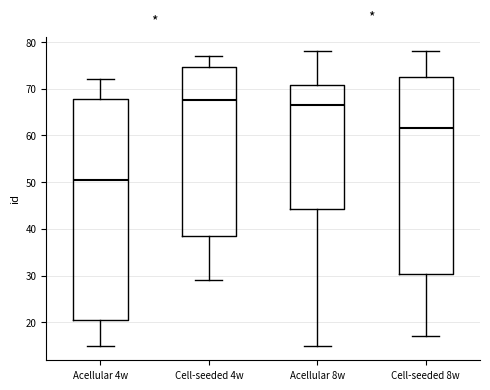

Reading left to right, transcribe this box plot: for each box, give where its median line is, the range the box spans, and where its two whiskers end, as read against the y-axis. The values are not printed on the chart, so give them approximately, as read against the axis.

Acellular 4w: median 51, box 21 to 68, whiskers 15 to 72
Cell-seeded 4w: median 68, box 39 to 75, whiskers 29 to 77
Acellular 8w: median 67, box 44 to 71, whiskers 15 to 78
Cell-seeded 8w: median 62, box 30 to 73, whiskers 17 to 78